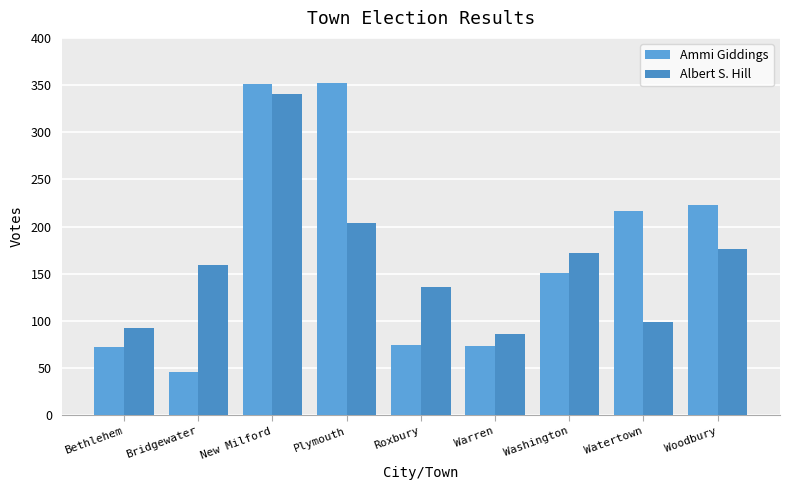

Is the value of Ammi Giddings at Washington greater than the value of Albert S. Hill at Washington?

No